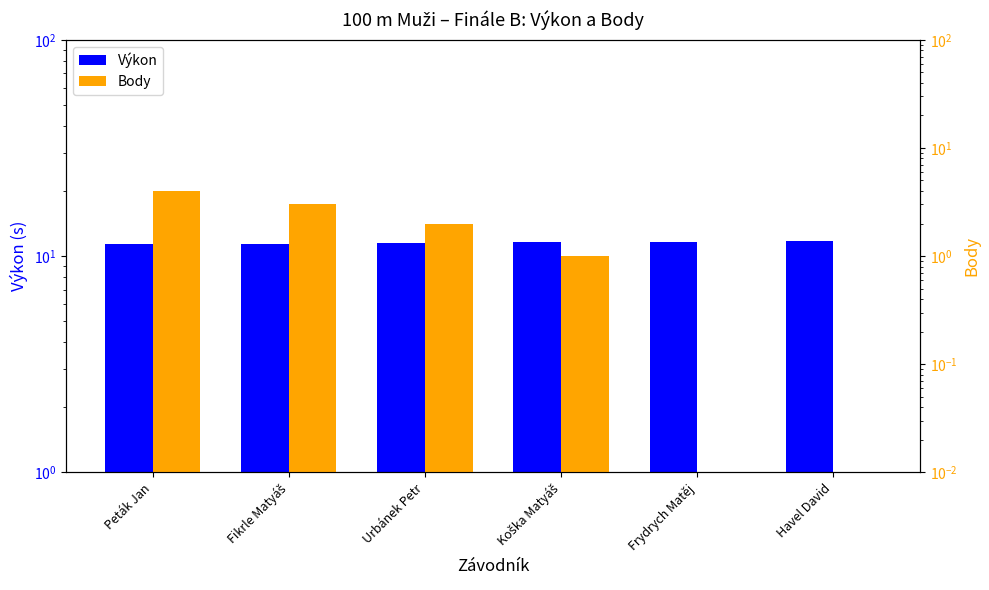

The Výkon series shows 19.6 at Peták Jan. True or false?

False